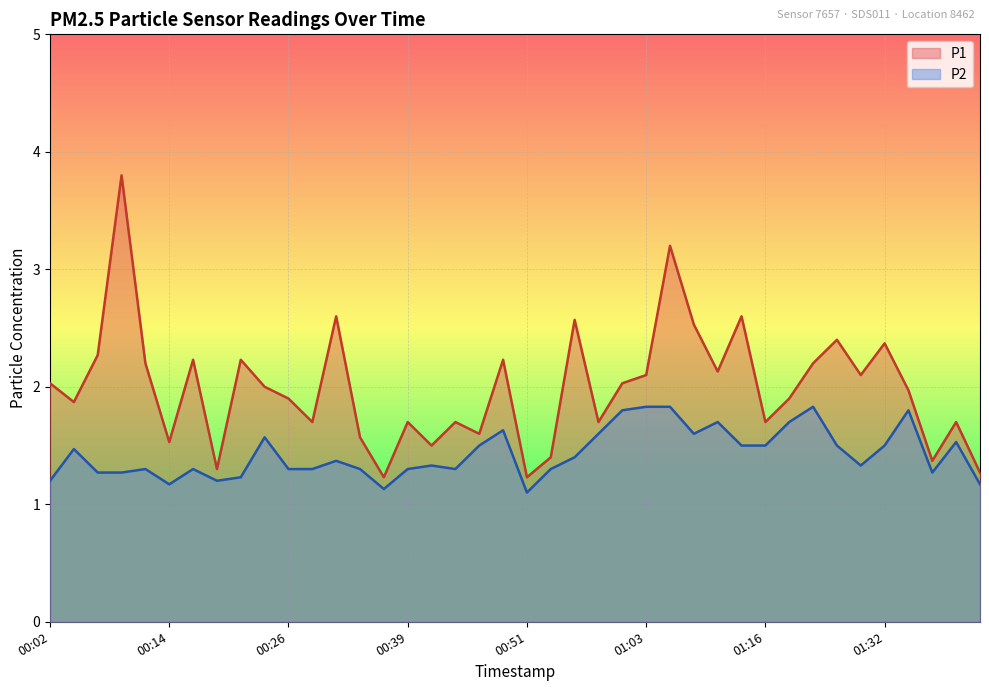

Reading left to right, extract all data points from this chart.

P1: 00:02=2.0	00:04=1.9	00:06=2.3	00:09=3.8	00:11=2.2	00:14=1.5	00:16=2.2	00:19=1.3	00:21=2.2	00:24=2.0	00:26=1.9	00:29=1.7	00:31=2.6	00:34=1.6	00:36=1.2	00:39=1.7	00:41=1.5	00:43=1.7	00:46=1.6	00:48=2.2	00:51=1.2	00:53=1.4	00:56=2.6	00:58=1.7	01:01=2.0	01:03=2.1	01:06=3.2	01:08=2.5	01:11=2.1	01:13=2.6	01:16=1.7	01:18=1.9	01:21=2.2	01:23=2.4	01:29=2.1	01:32=2.4	01:35=2.0	01:37=1.4	01:40=1.7	01:42=1.3
P2: 00:02=1.2	00:04=1.5	00:06=1.3	00:09=1.3	00:11=1.3	00:14=1.2	00:16=1.3	00:19=1.2	00:21=1.2	00:24=1.6	00:26=1.3	00:29=1.3	00:31=1.4	00:34=1.3	00:36=1.1	00:39=1.3	00:41=1.3	00:43=1.3	00:46=1.5	00:48=1.6	00:51=1.1	00:53=1.3	00:56=1.4	00:58=1.6	01:01=1.8	01:03=1.8	01:06=1.8	01:08=1.6	01:11=1.7	01:13=1.5	01:16=1.5	01:18=1.7	01:21=1.8	01:23=1.5	01:29=1.3	01:32=1.5	01:35=1.8	01:37=1.3	01:40=1.5	01:42=1.2